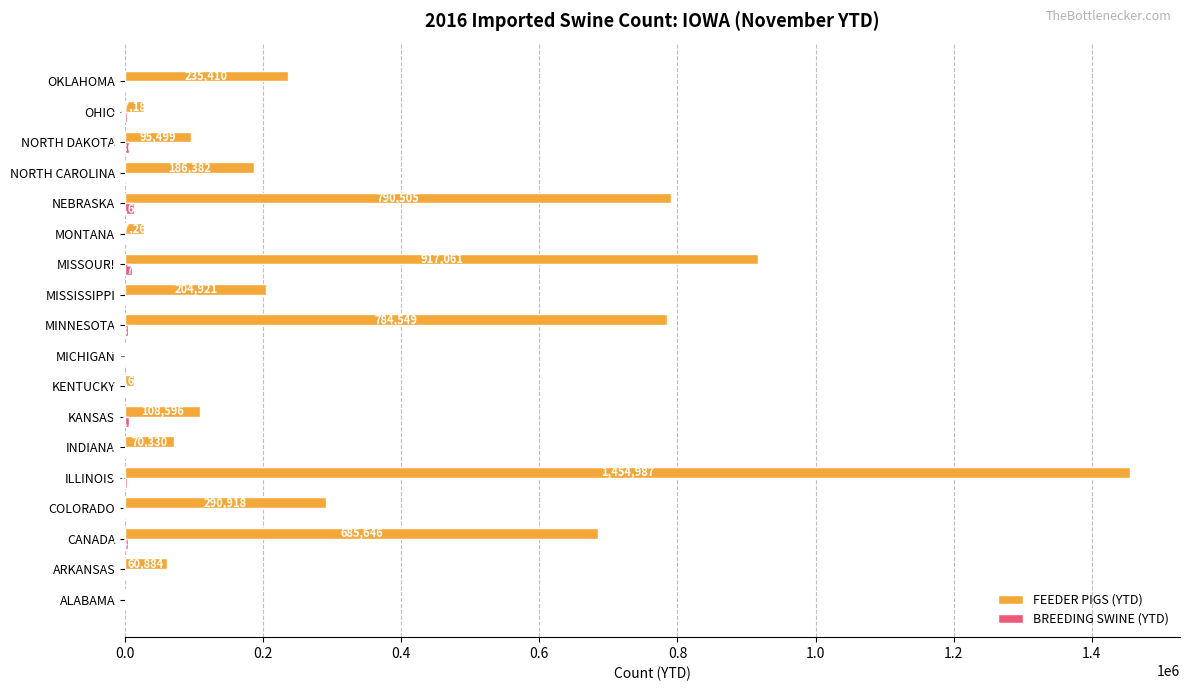

Which label corresponds to the largest value in the chart?

ILLINOIS